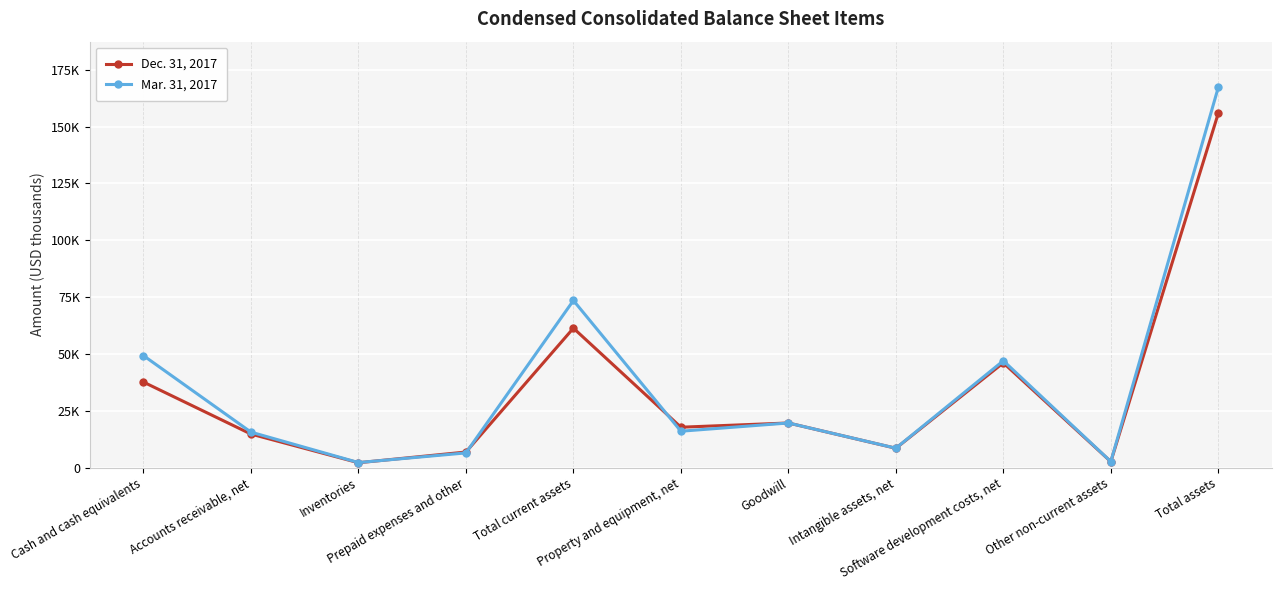

Rank the series by their maximum value, from lowest to highest.

Dec. 31, 2017, Mar. 31, 2017